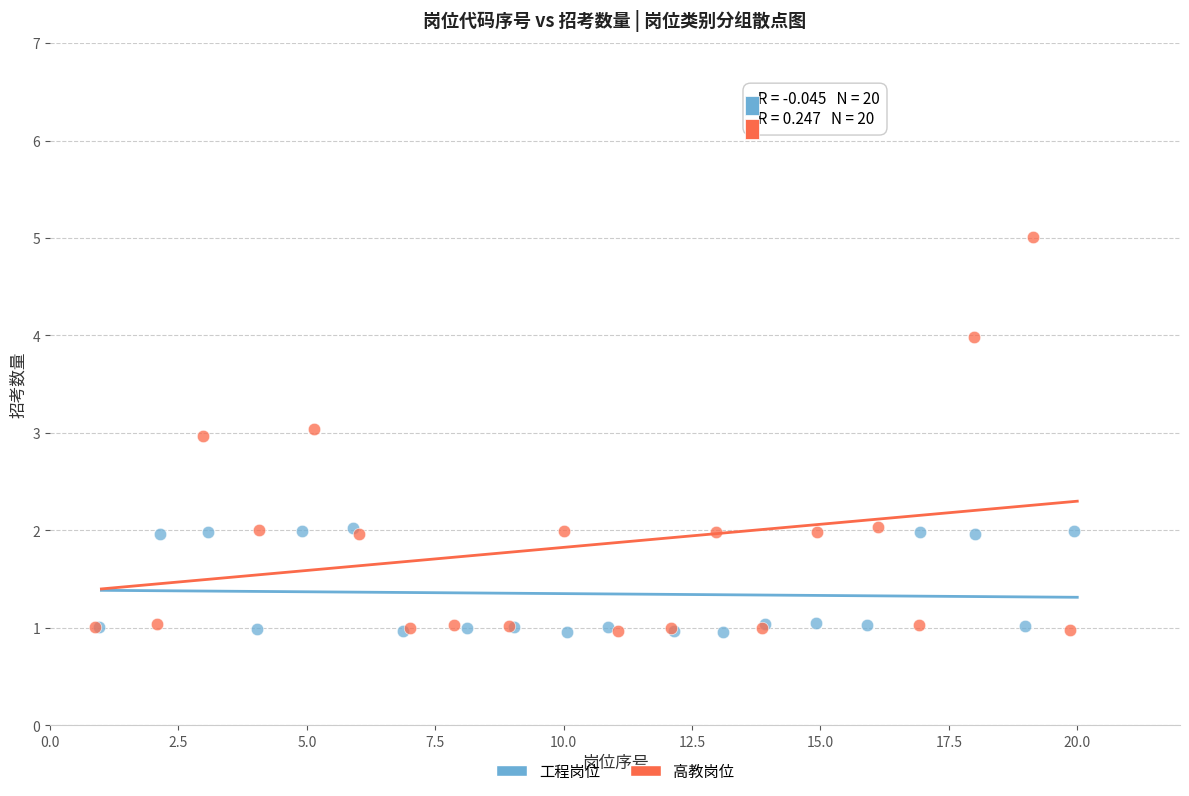

Which series reaches the maximum Y coordinate?

高教岗位